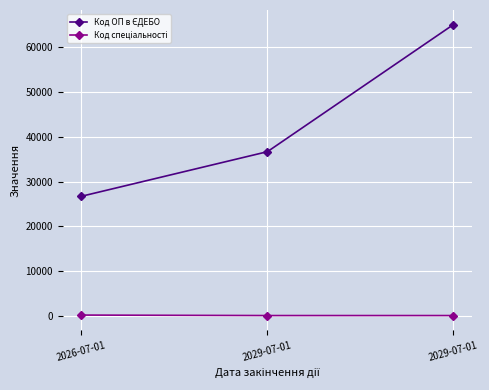

At which category is the sum across all series the highest?

2029-07-01